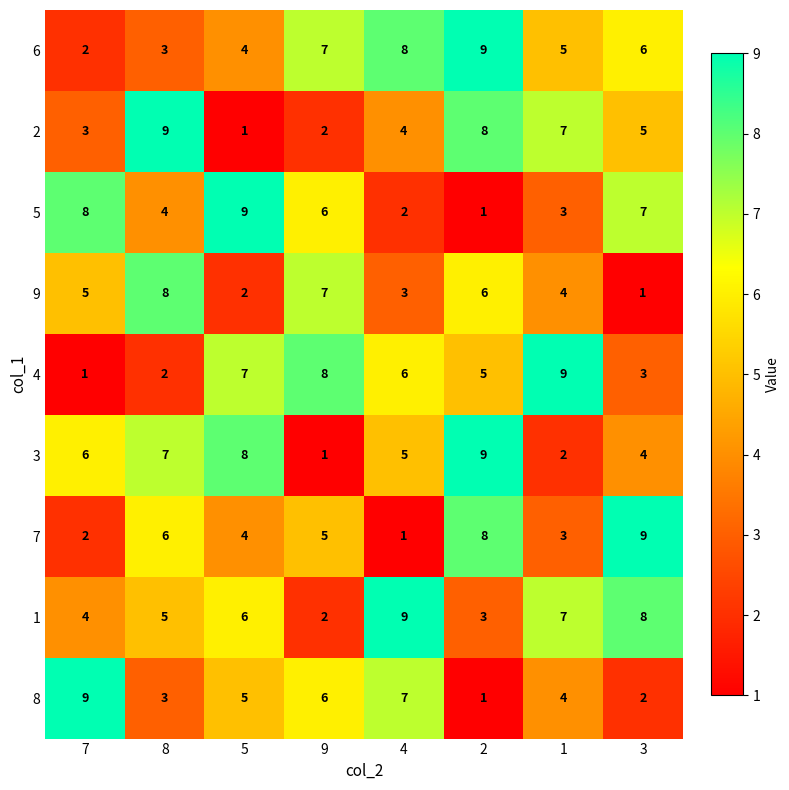

What is the difference between the second highest and minimum values in the 6 series?

6